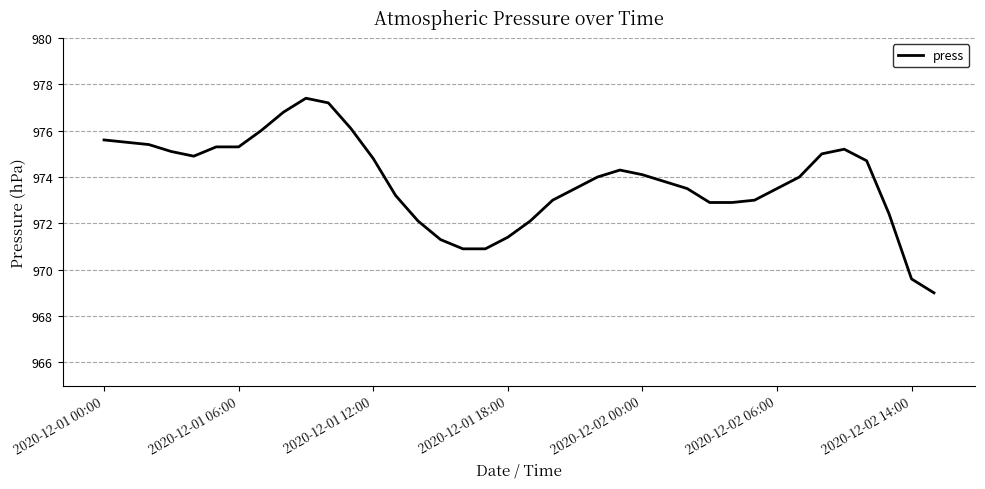

What is the smallest value displayed?

969.0